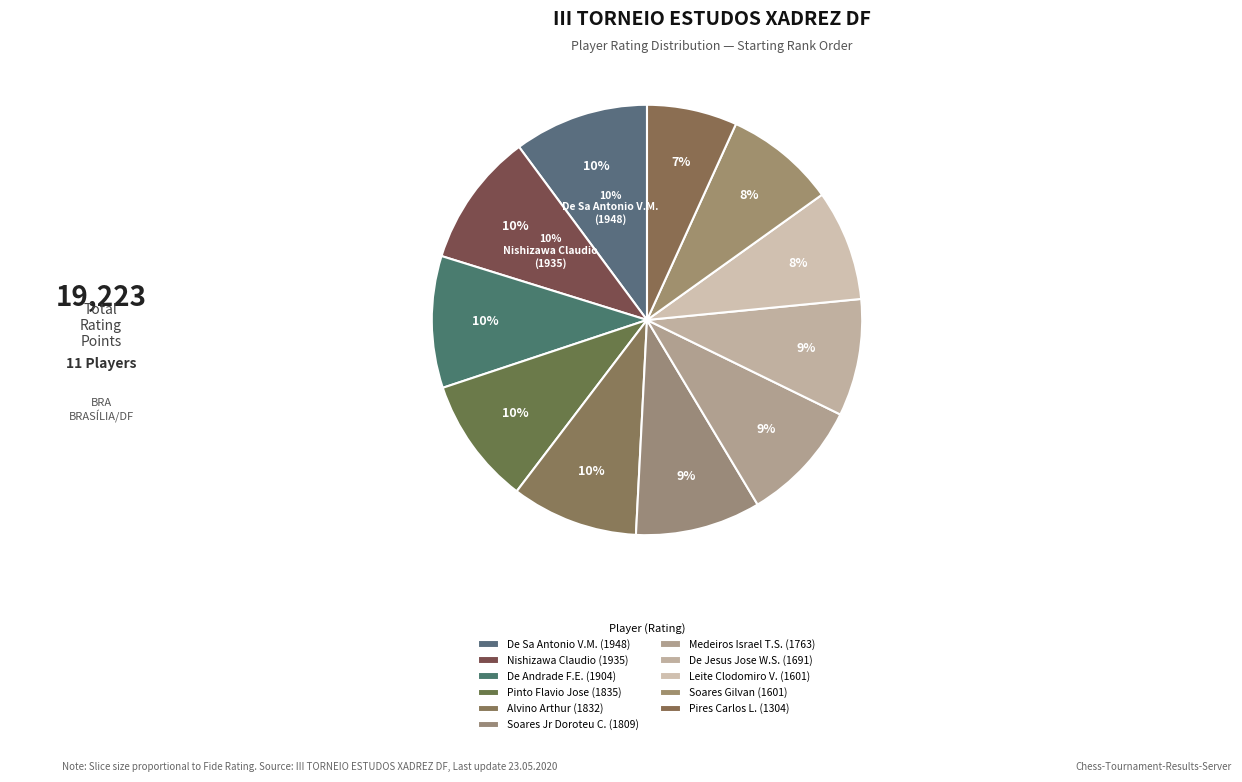

To the nearest percent, what is the difference between the largest and smallest slice percentages?

3%